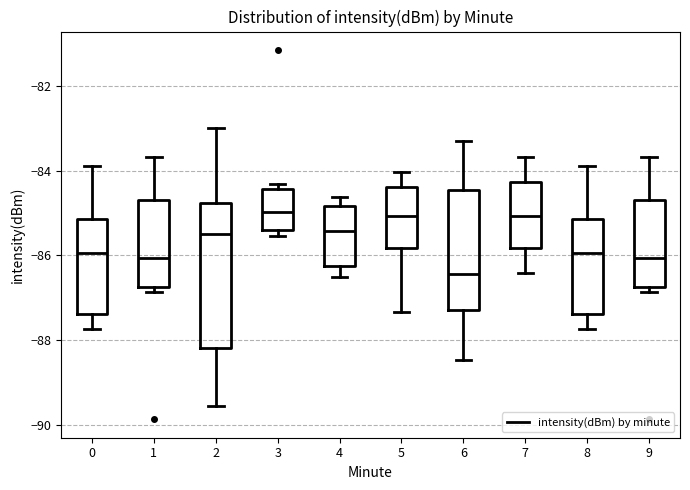

Comparing the boxes themselves (not the whiskers), which one is the tallest?

2